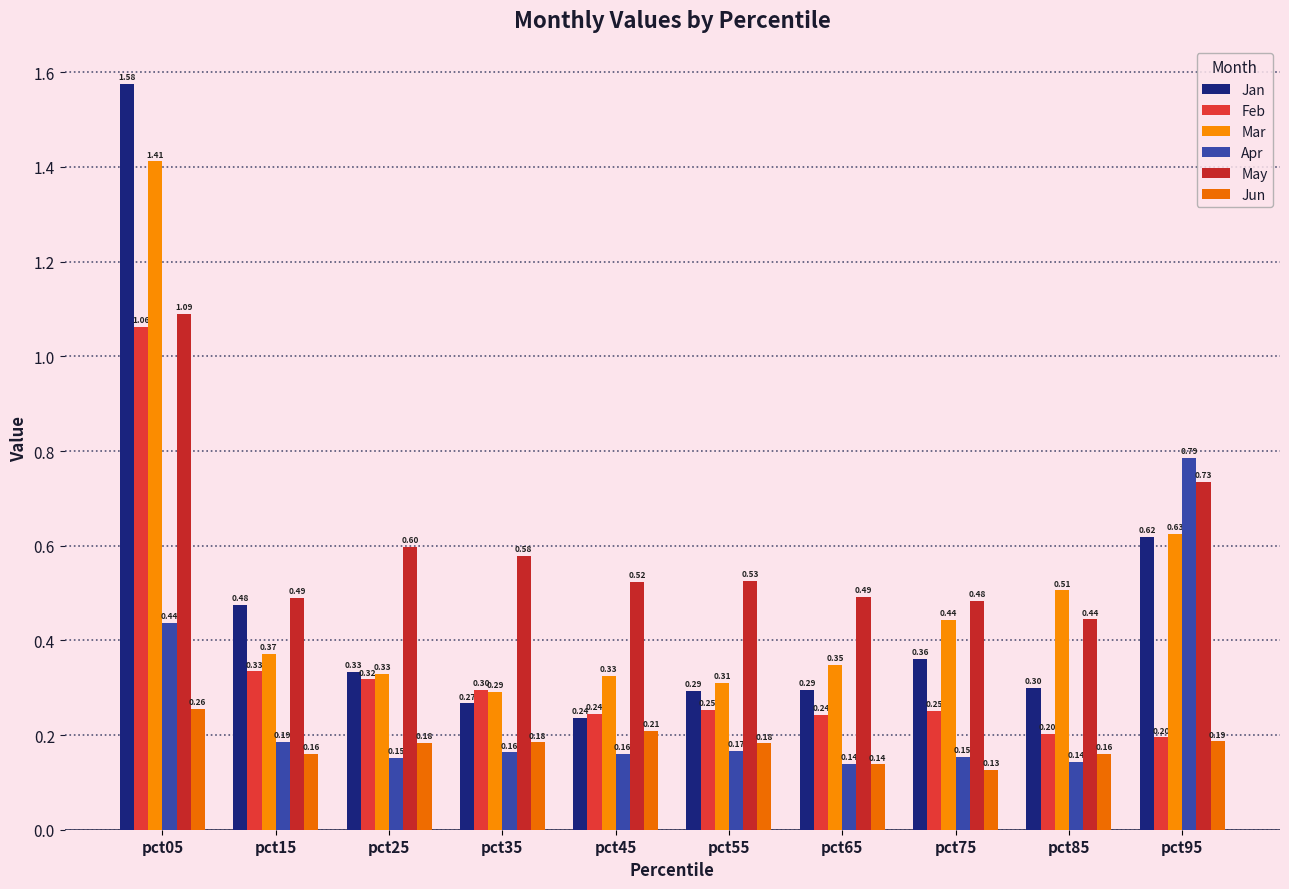

Is it true that May equals 0.6 at pct25?

True